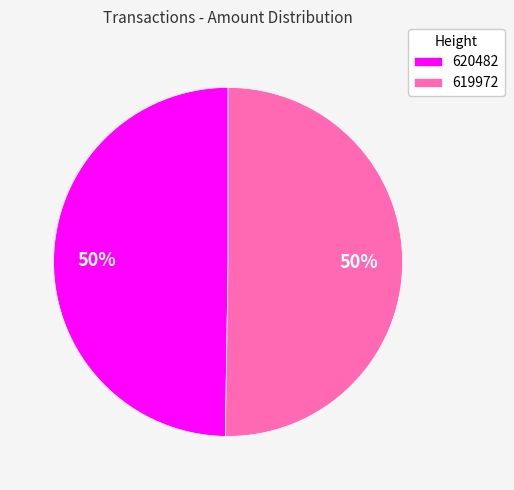

Count the number of slices in the pie.

2